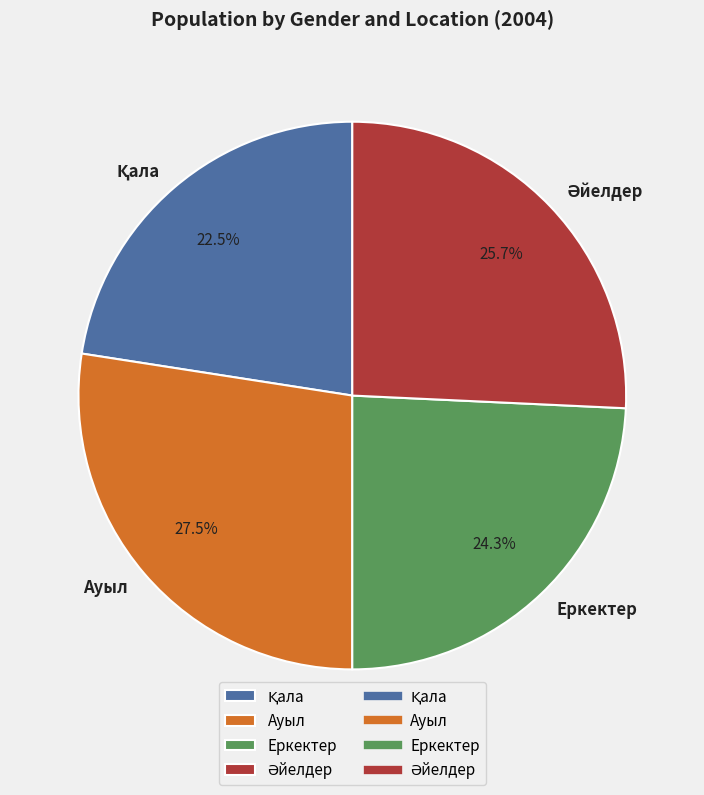

What is the ratio of the value at Ауыл to the value at Еркектер?

1.1